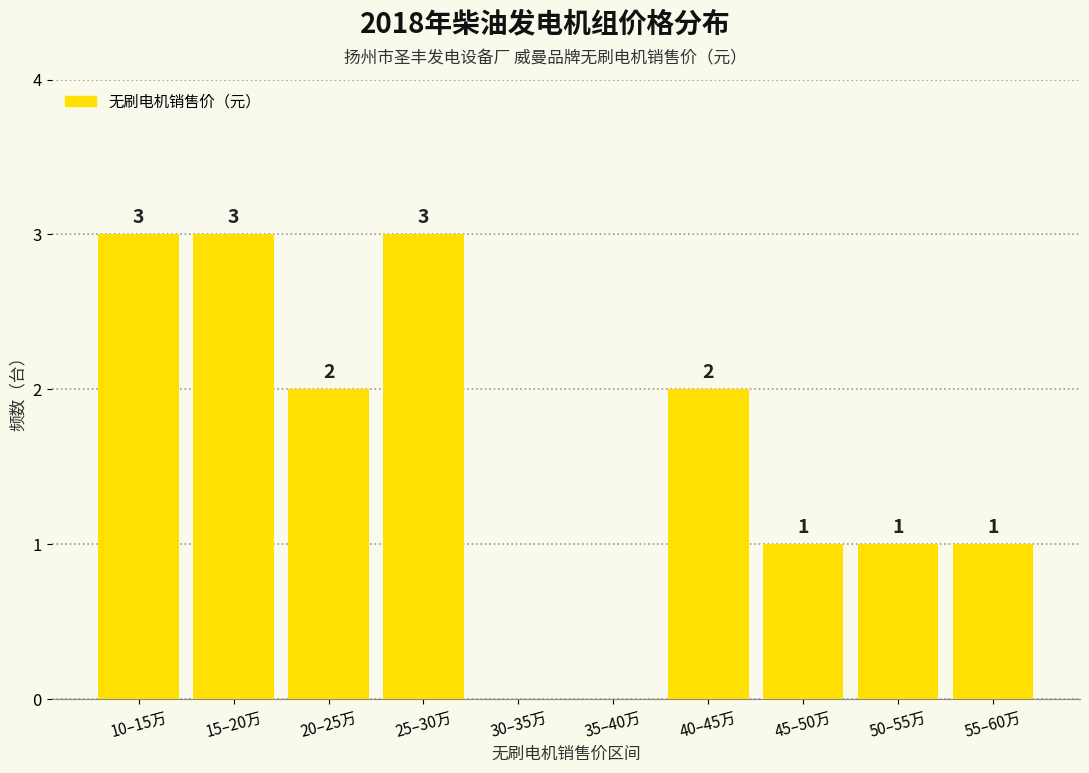

Reading right to left, extract all data points from this chart.

55–60万=1	50–55万=1	45–50万=1	40–45万=2	35–40万=0	30–35万=0	25–30万=3	20–25万=2	15–20万=3	10–15万=3